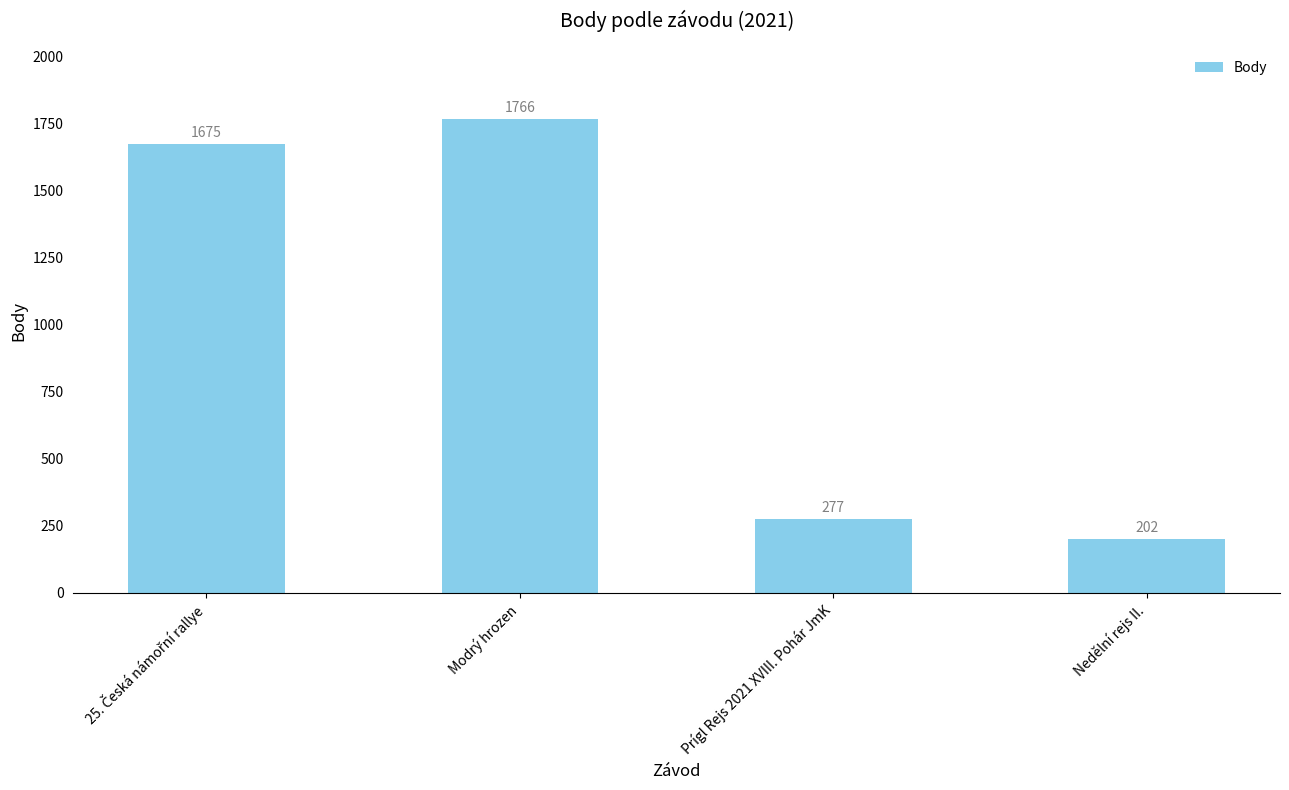

Between Modrý hrozen and Prígl Rejs 2021 XVIII. Pohár JmK, which is larger?

Modrý hrozen